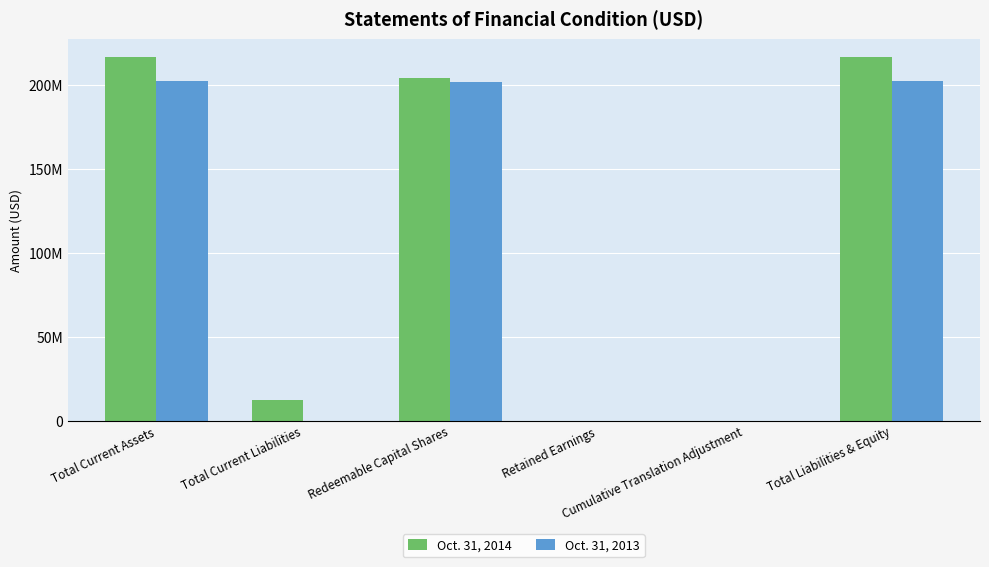

What is the maximum value shown in the chart?

216126592